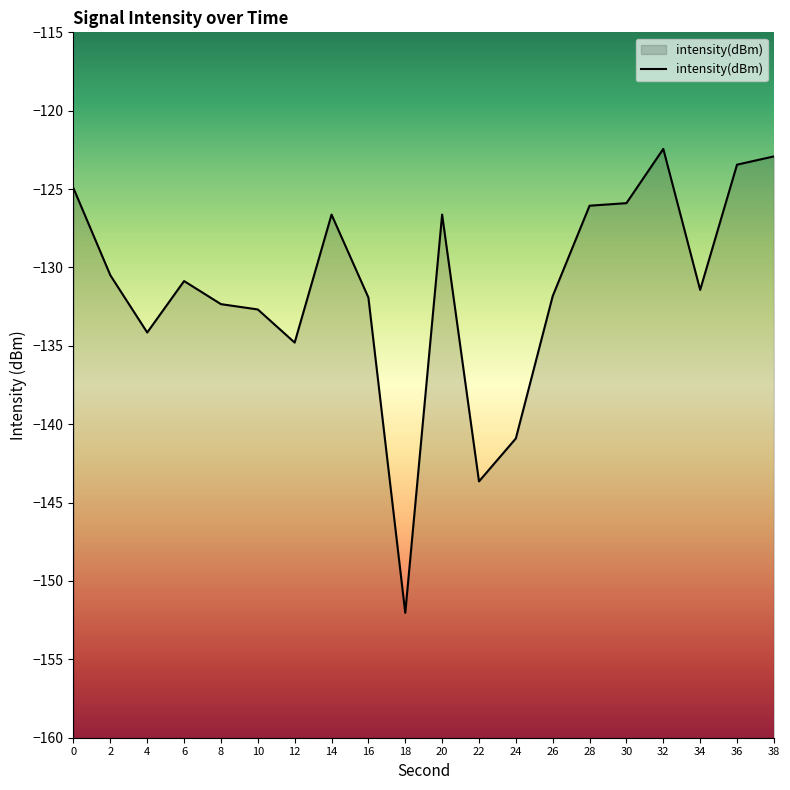

True or false: the data shows -48.4 at 16.

False